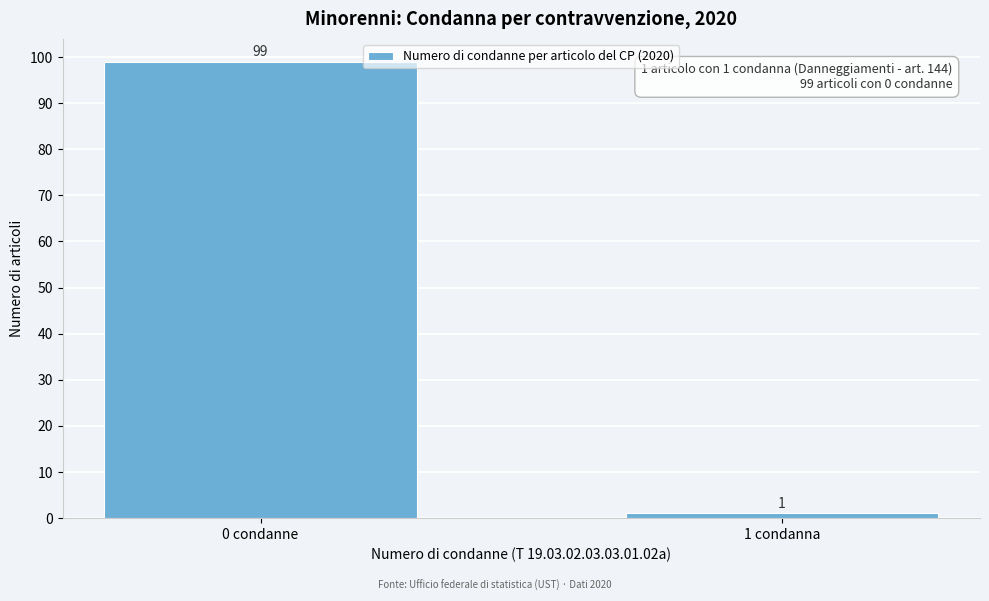

Reading left to right, list all the values displayed in this chart.

99	1